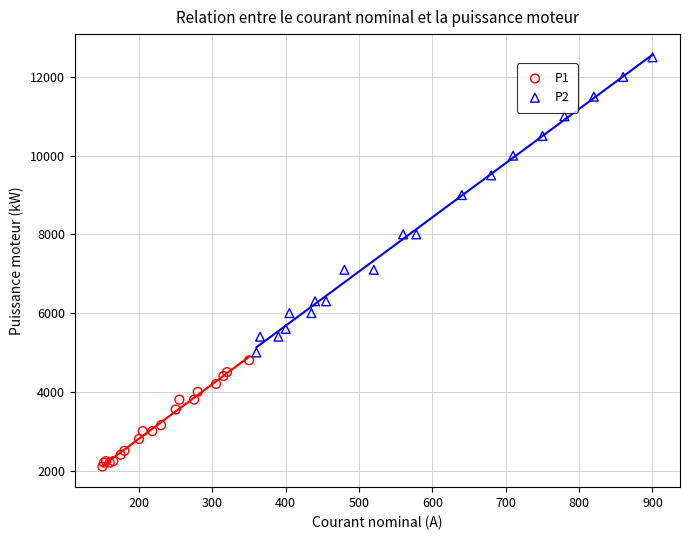

What are all the series names shown in the legend?

P1, P2